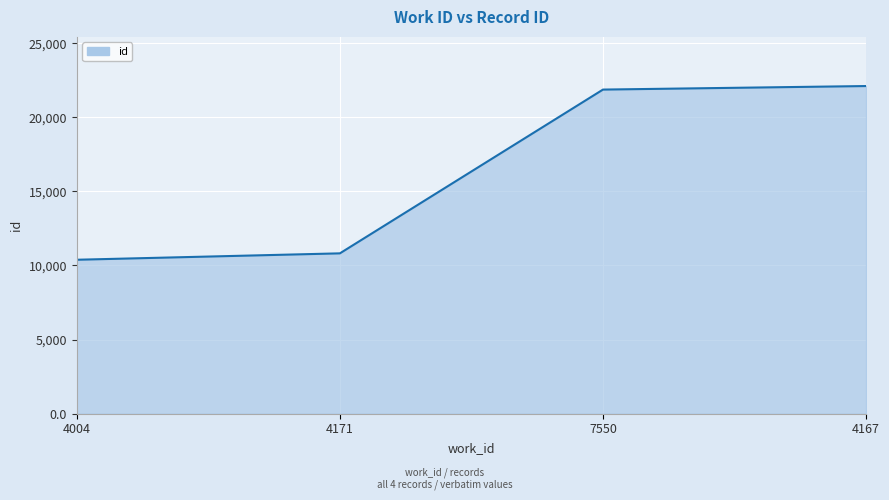

Where is the data nearest to the value 16246?

4171